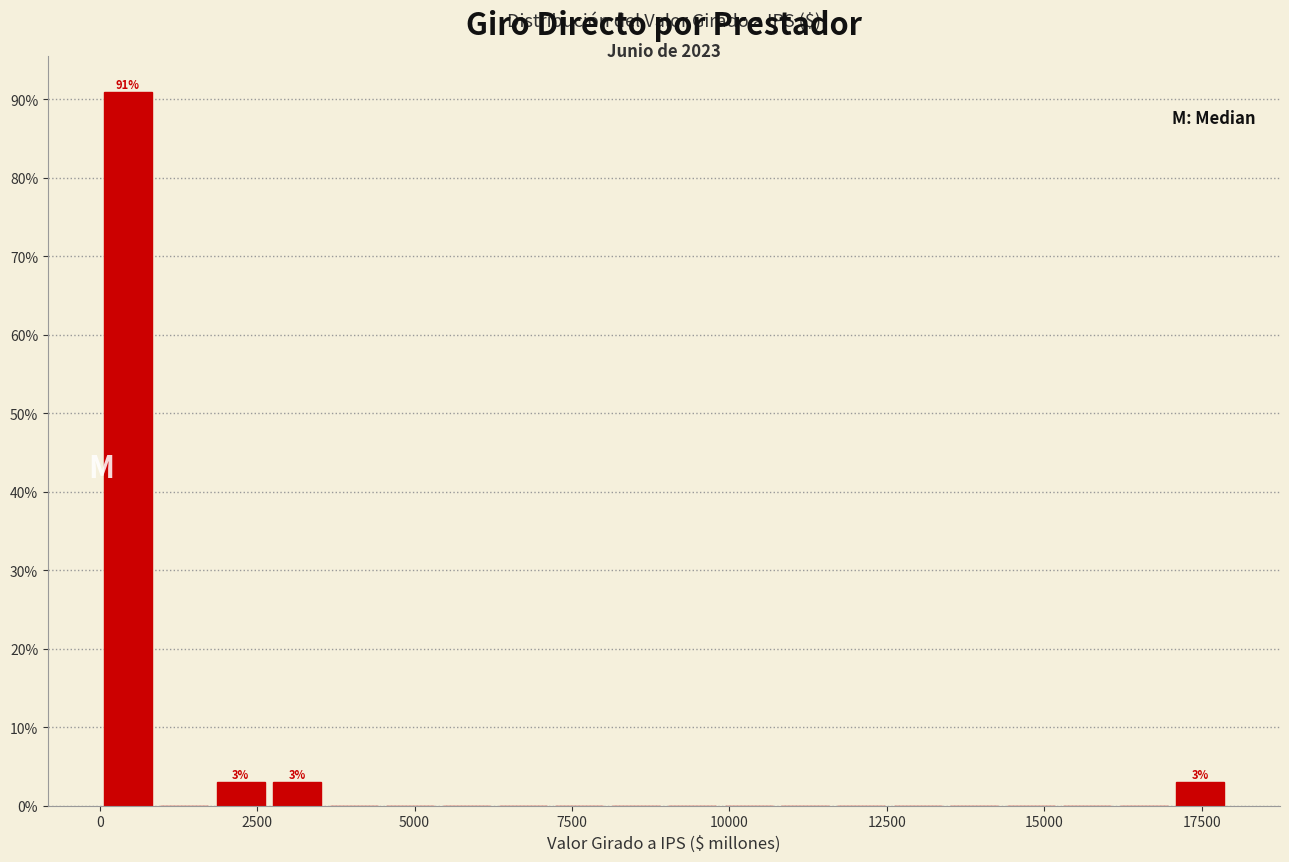

Around what value on the x-axis is the tallest bar? Give the approximate position of its centre, as read against the axis.

500